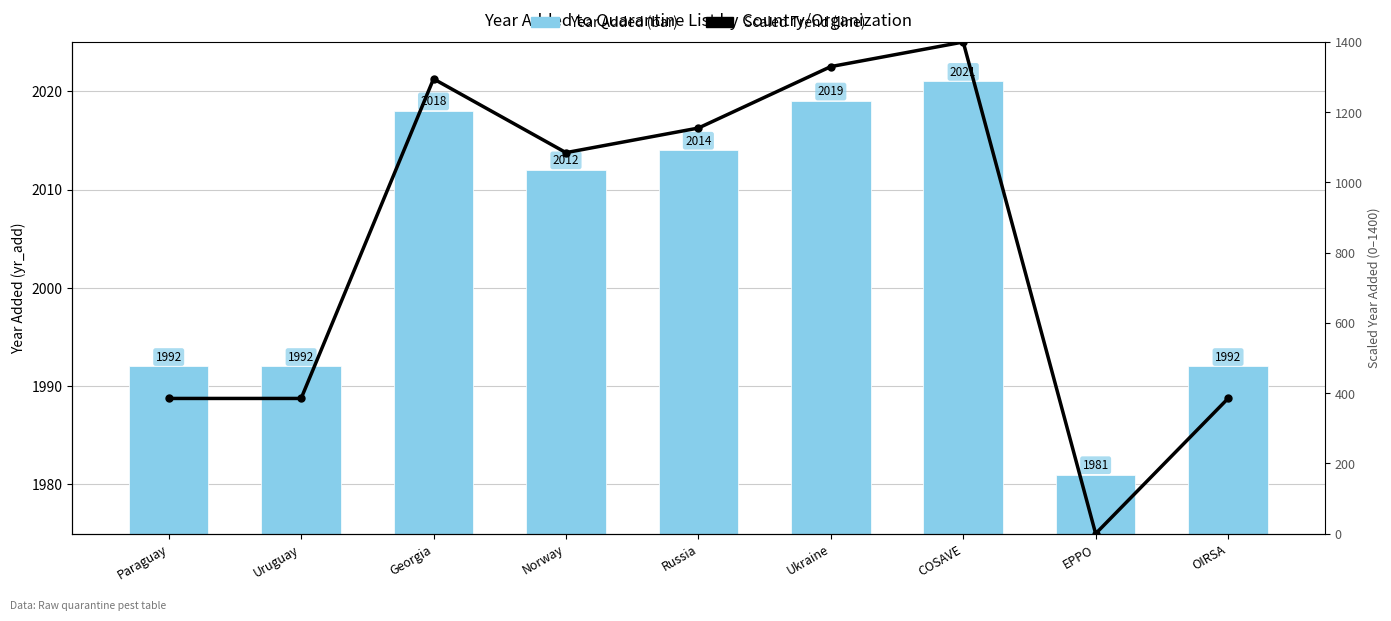

What is the difference between the second highest and minimum values in the Scaled yr_add (line) series?

1330.0